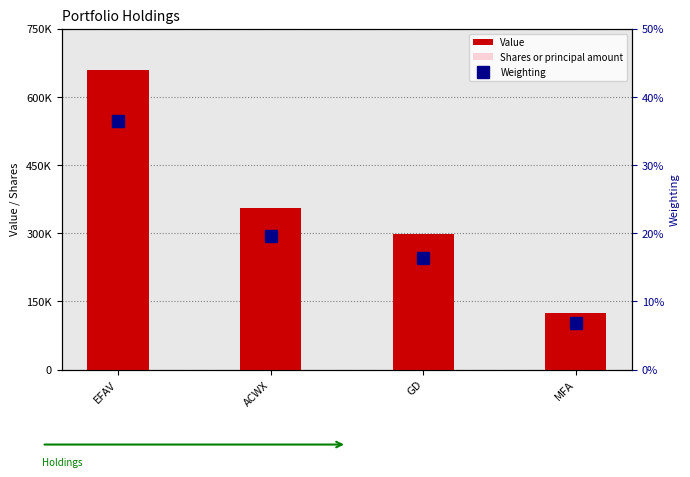

Reading right to left, list all the values displayed in this chart.

Value: MFA=124000.0	GD=298000.0	ACWX=356000.0	EFAV=660000.0
Shares or principal amount: MFA=46356.0	GD=2158.0	ACWX=7756.0	EFAV=9699.0
Weighting: MFA=0.1	GD=0.2	ACWX=0.2	EFAV=0.4